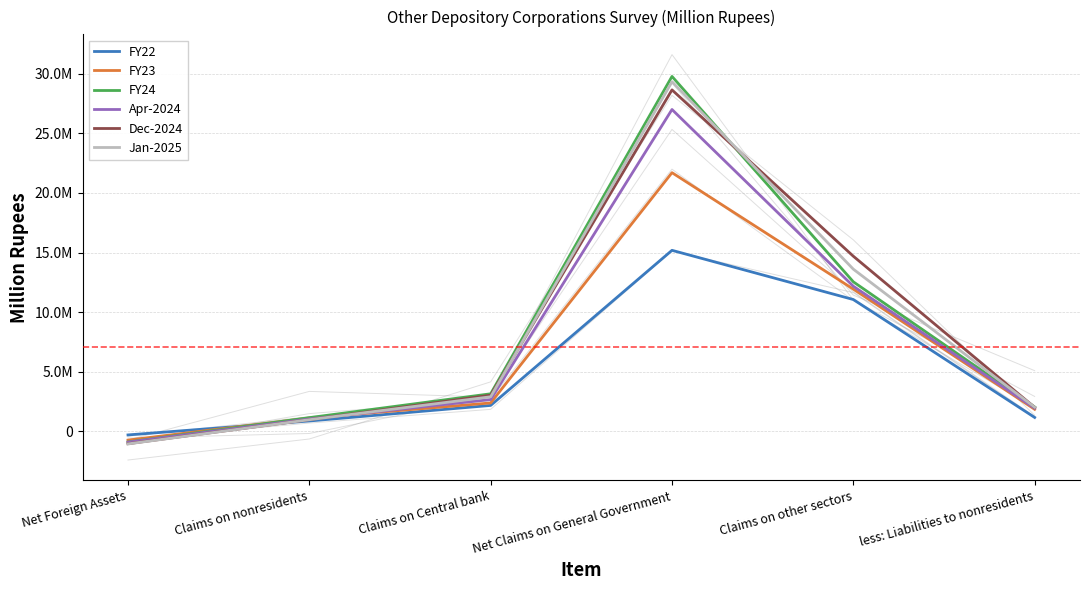

What is the label of the 5th point from the left?

Claims on other sectors